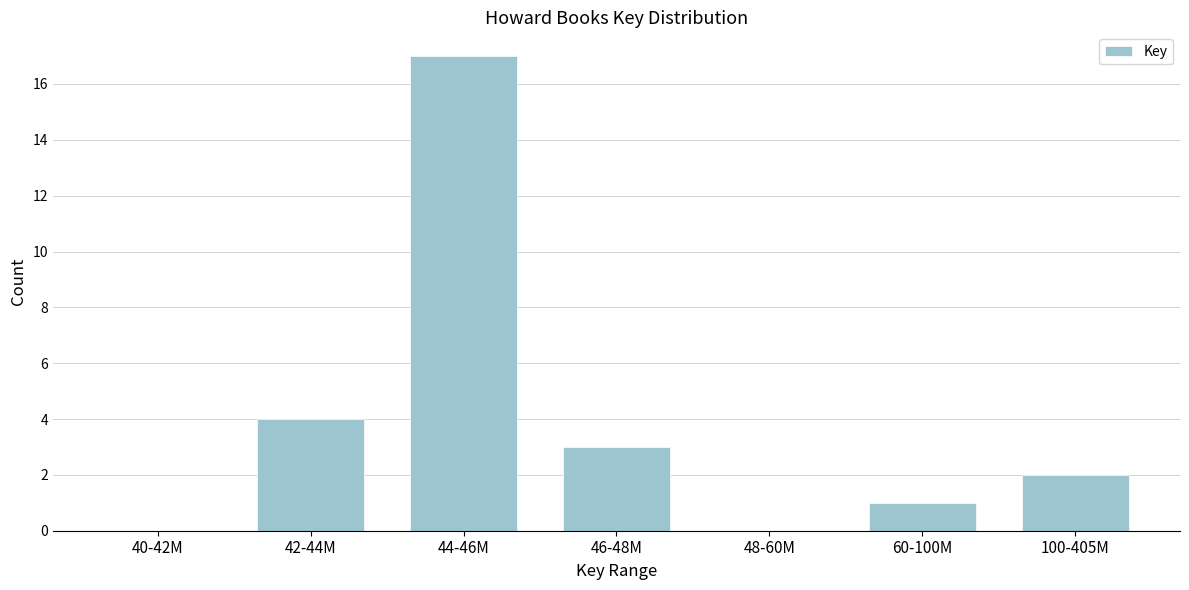

Reading left to right, extract all data points from this chart.

40-42M=0	42-44M=4	44-46M=17	46-48M=3	48-60M=0	60-100M=1	100-405M=2